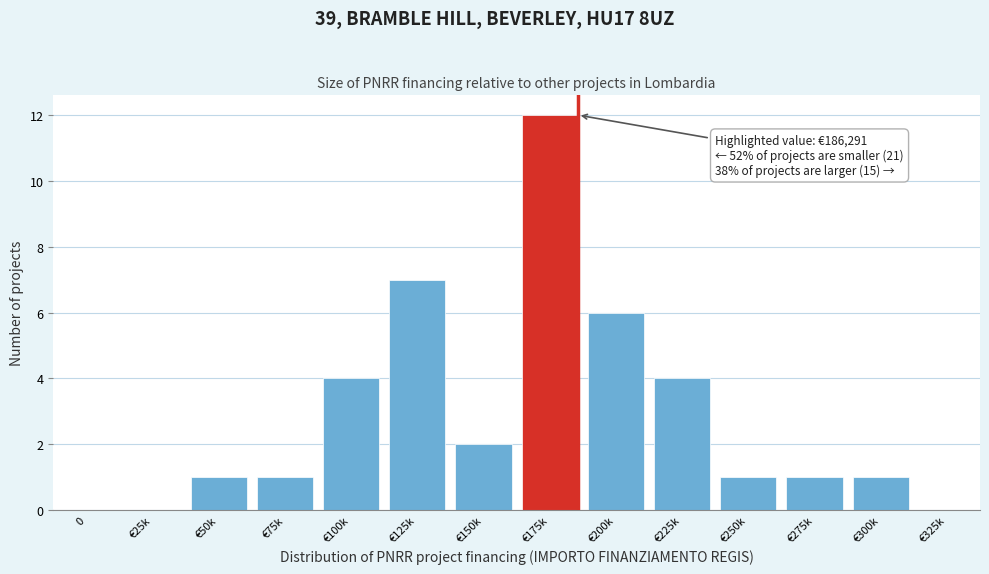

Reading left to right, list all the values displayed in this chart.

0=0	€25k=0	€50k=1	€75k=1	€100k=4	€125k=7	€150k=2	€175k=12	€200k=6	€225k=4	€250k=1	€275k=1	€300k=1	€325k=0